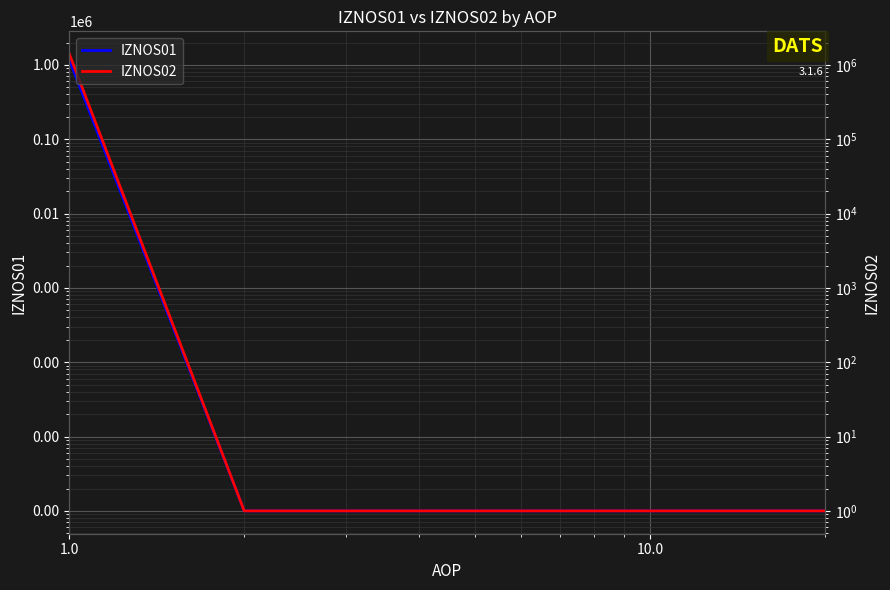

True or false: IZNOS01 and IZNOS02 cross at least once.

False